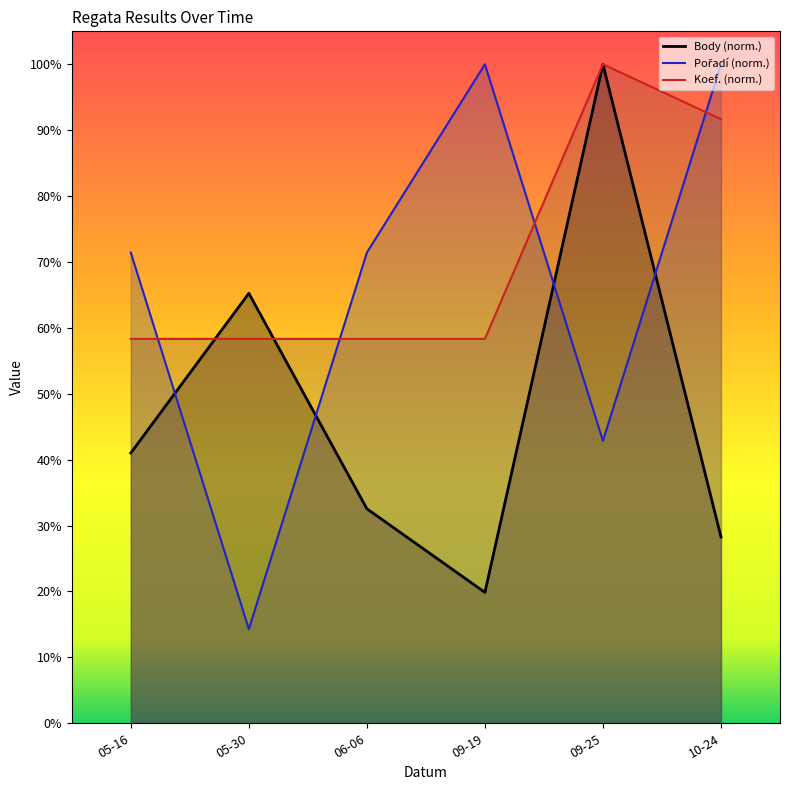

How many interior local valleys does the Pořadí series have?

2